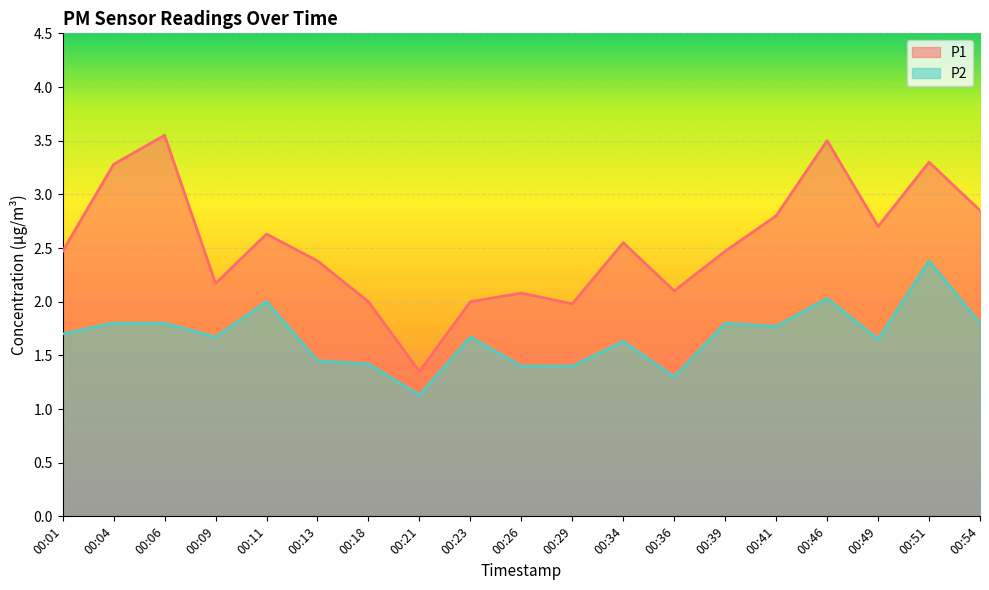

At which label does P1 first exceed 2?

00:01